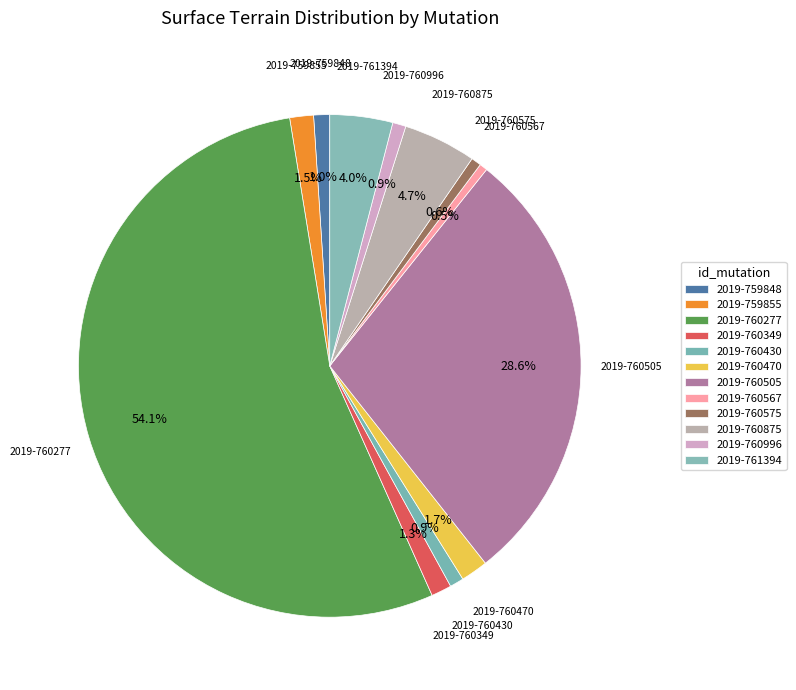

How many segments does this pie chart have?

12